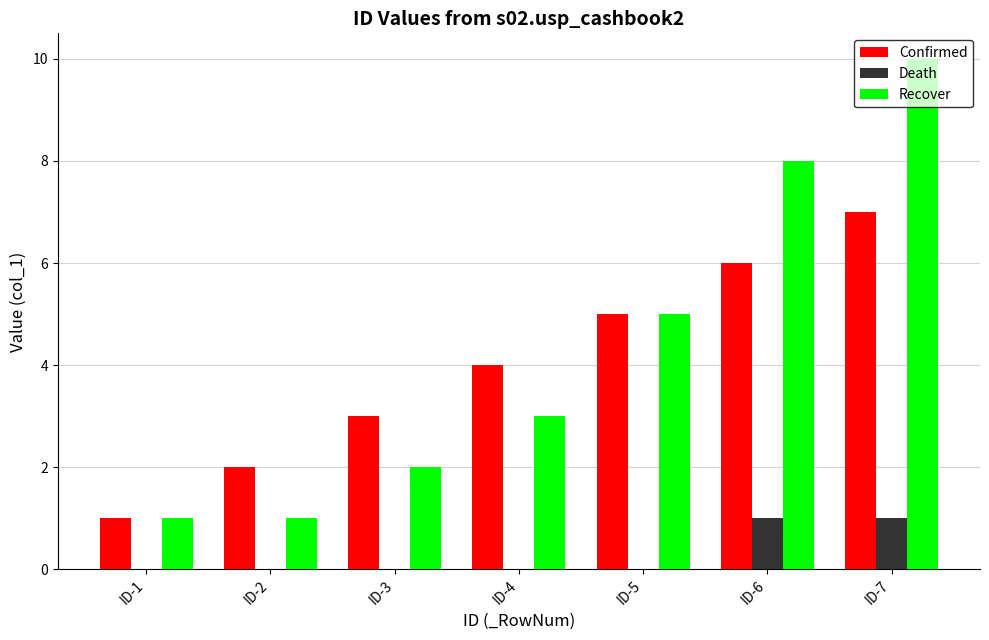

What is the total value across all series at ID-7?

18